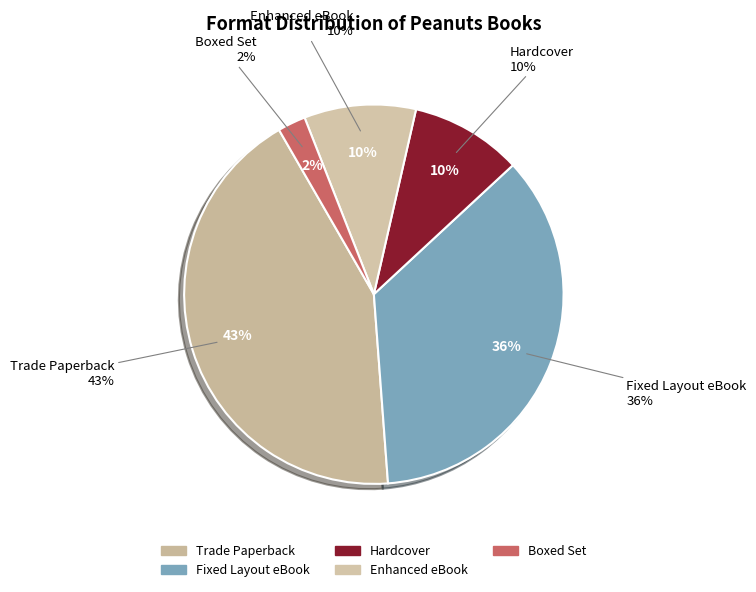

How many slices are in this pie chart?

5